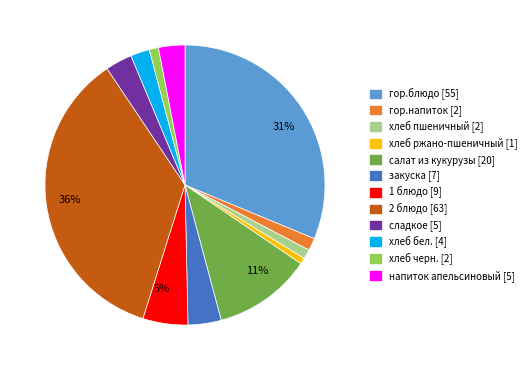

How many segments does this pie chart have?

12